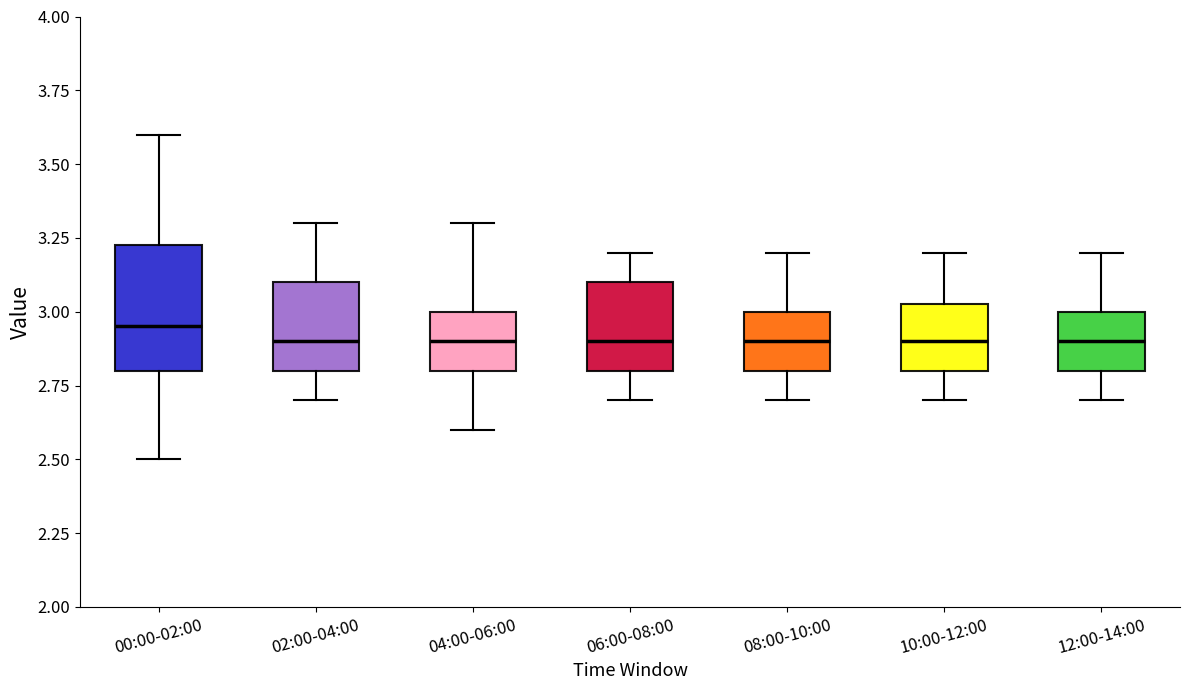

Which box is the tallest, from its lower edge to its upper edge?

00:00-02:00